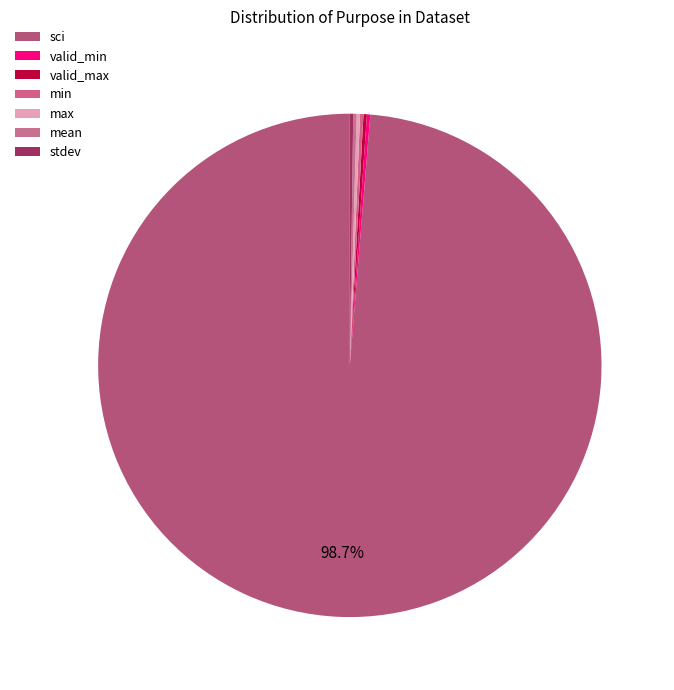

How many segments does this pie chart have?

7